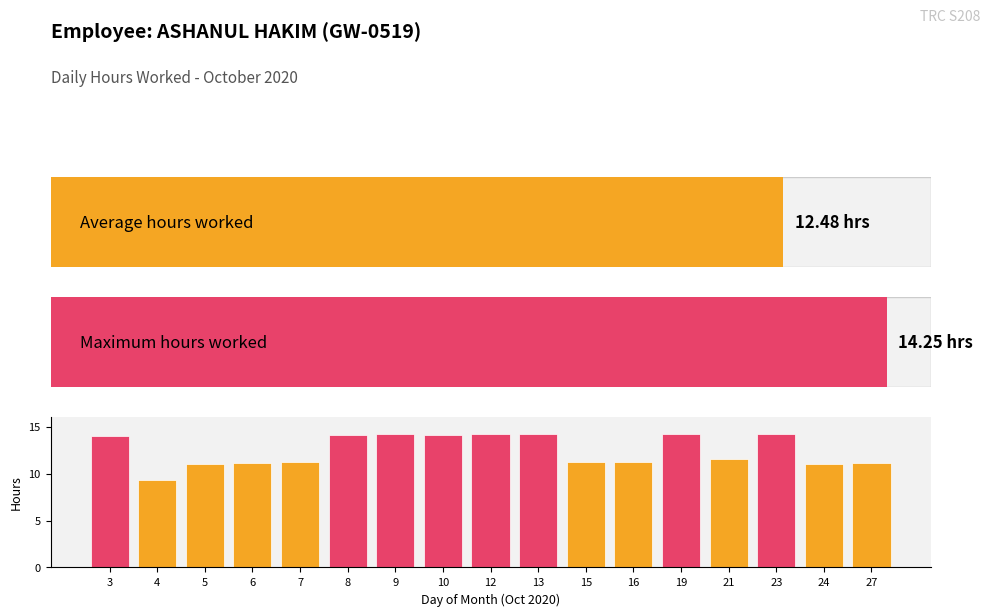

Does the chart contain stacked bars?

No